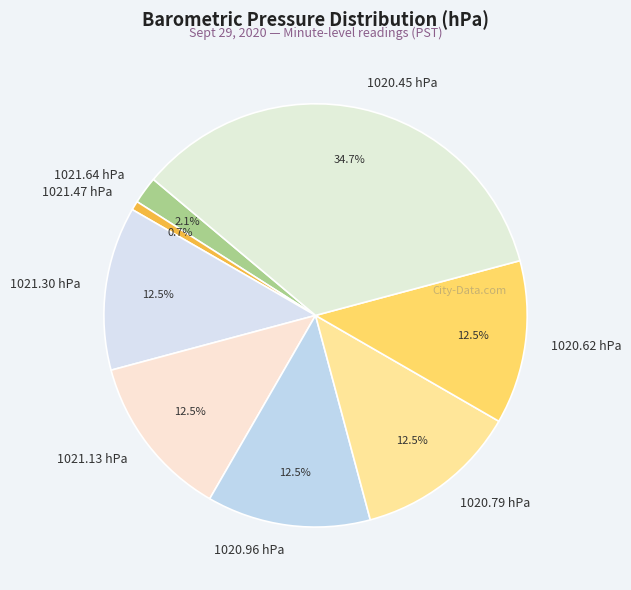

Between 1020.45 hPa and 1021.47 hPa, which is larger?

1020.45 hPa